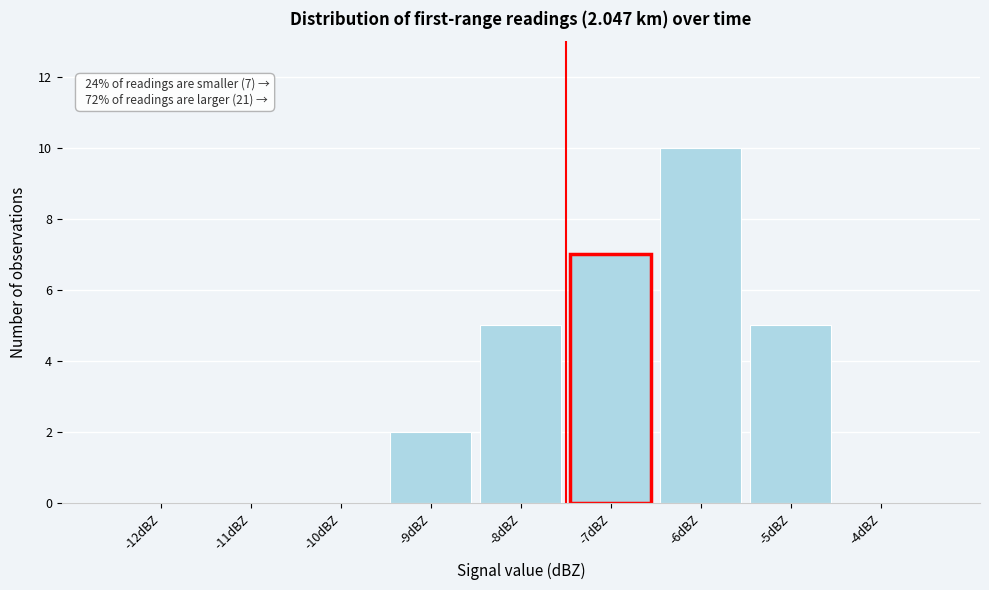

Reading left to right, list all the values displayed in this chart.

-12dBZ=0	-11dBZ=0	-10dBZ=0	-9dBZ=2	-8dBZ=5	-7dBZ=7	-6dBZ=10	-5dBZ=5	-4dBZ=0